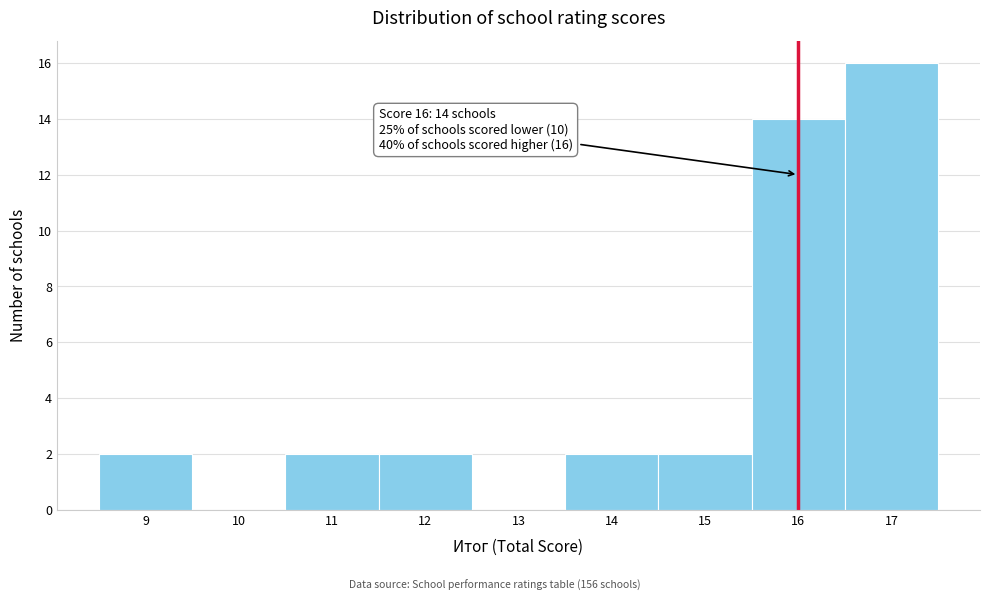

Over which range of the x-axis is the bar tallest?

16.5 to 17.5